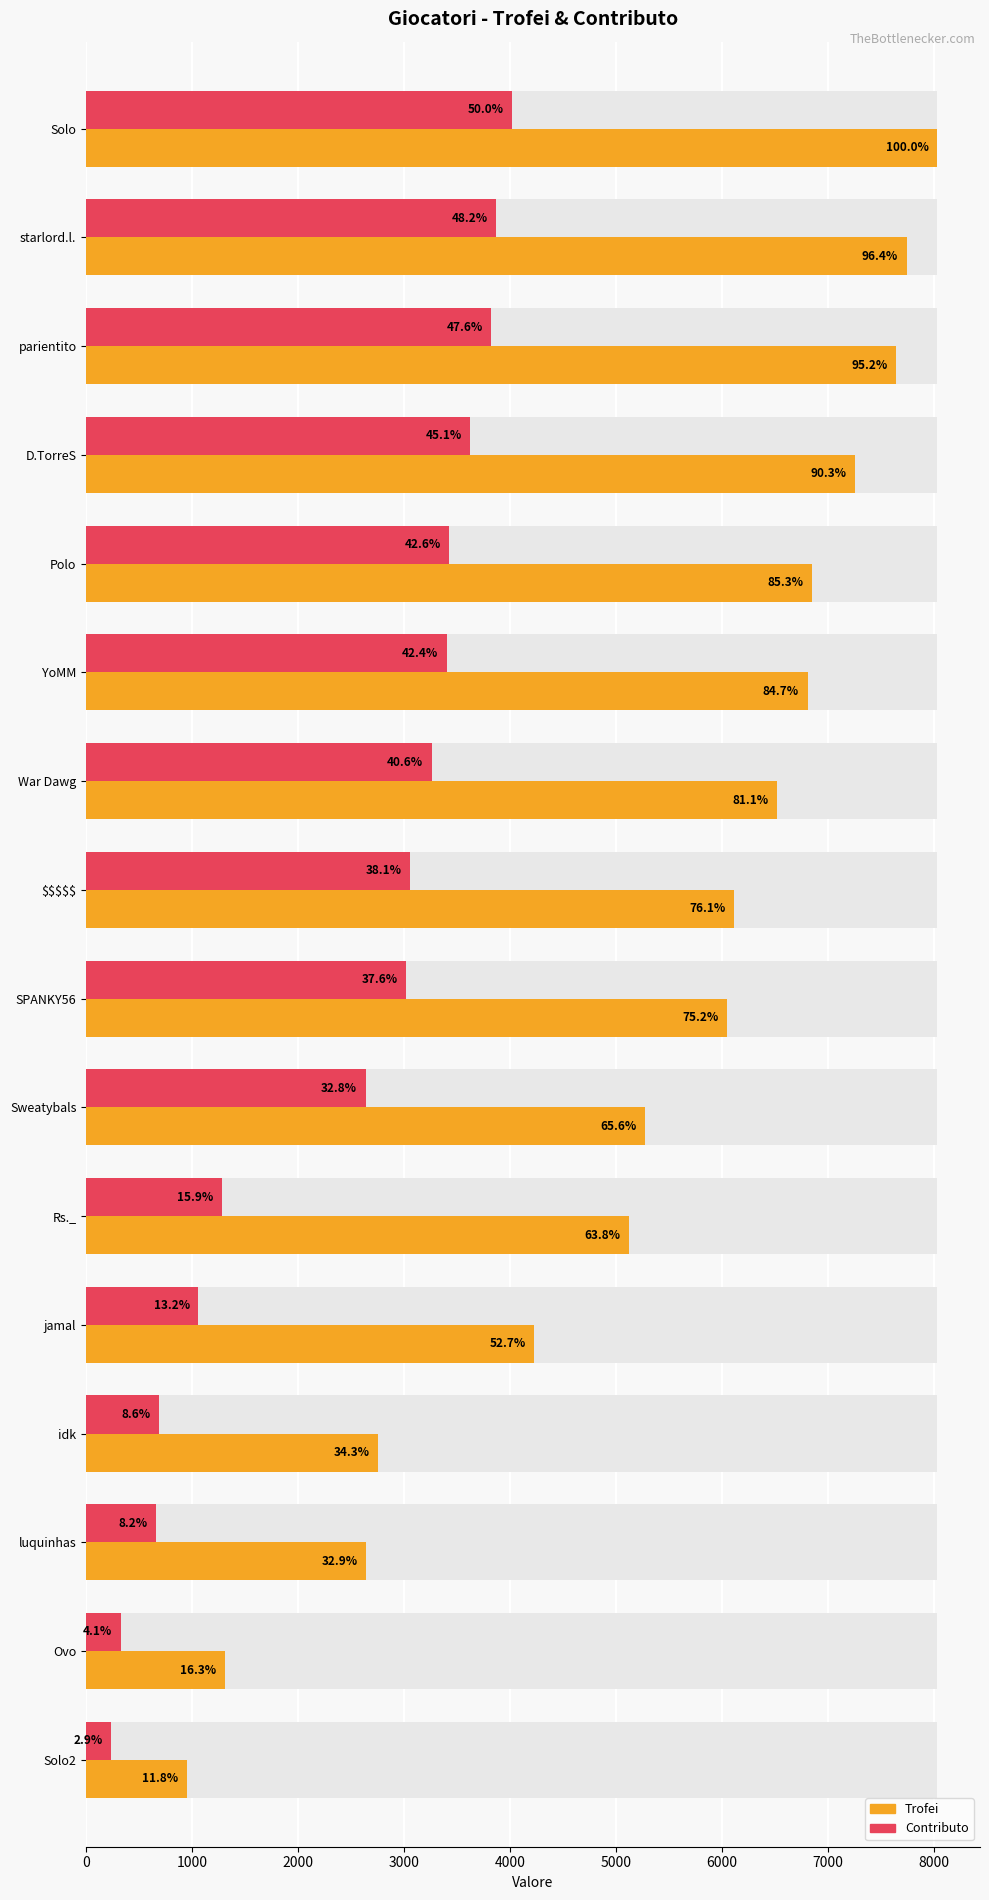

Is the value of Contributo at Rs._ greater than the value of Trofei at War Dawg?

No